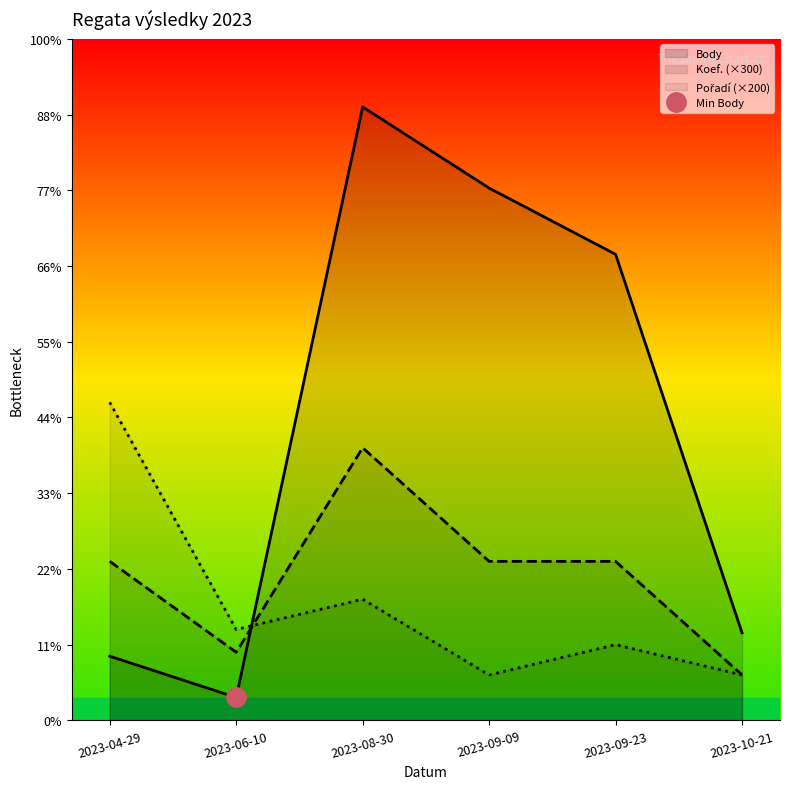

What is the sum of all Koef. (×300) values?

11400